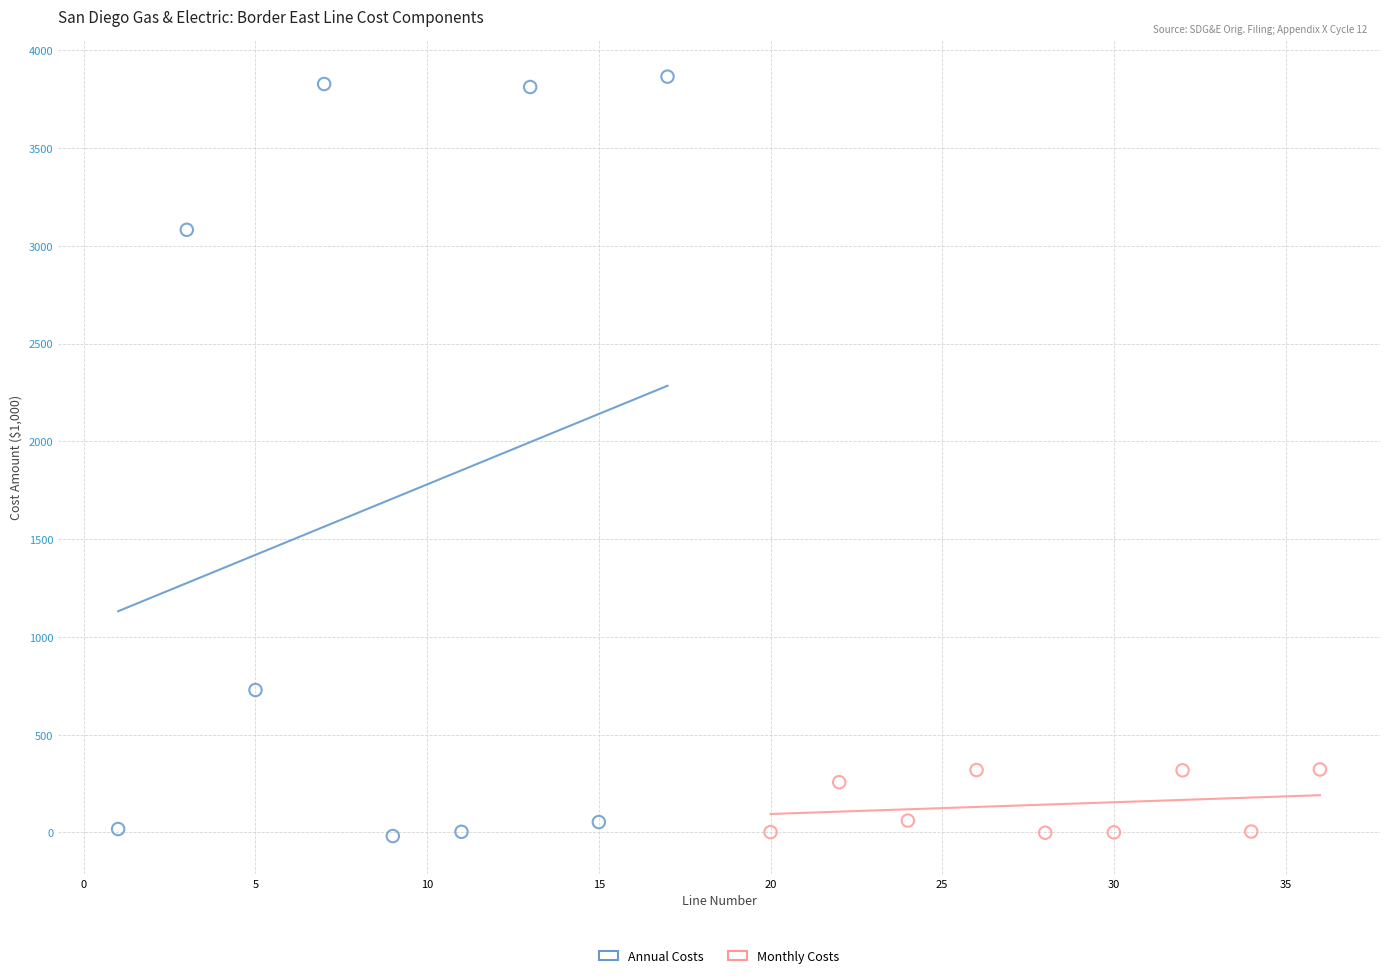

Which series has the widest spread of Y values?

Annual Costs